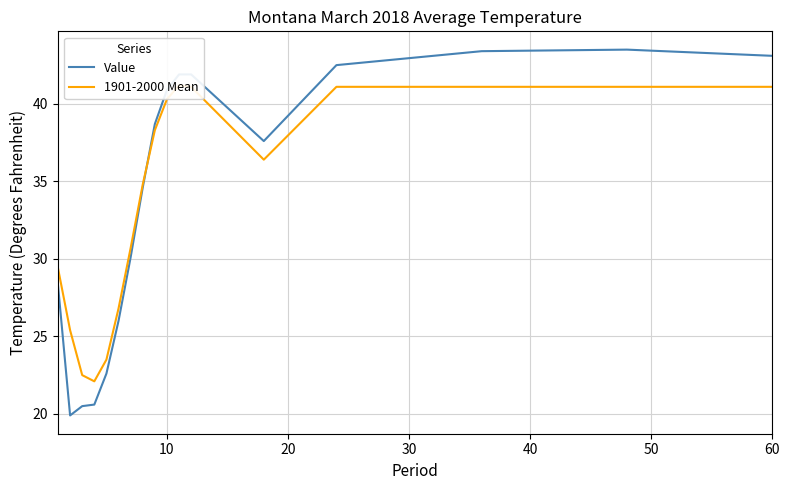

The Value series shows 55.3 at 10. True or false?

False